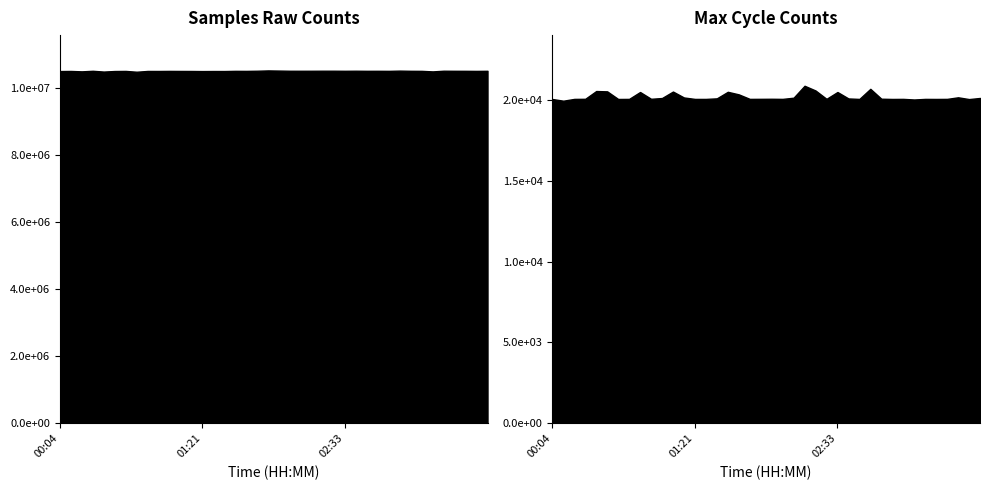

What position from the left is 00:30?

5